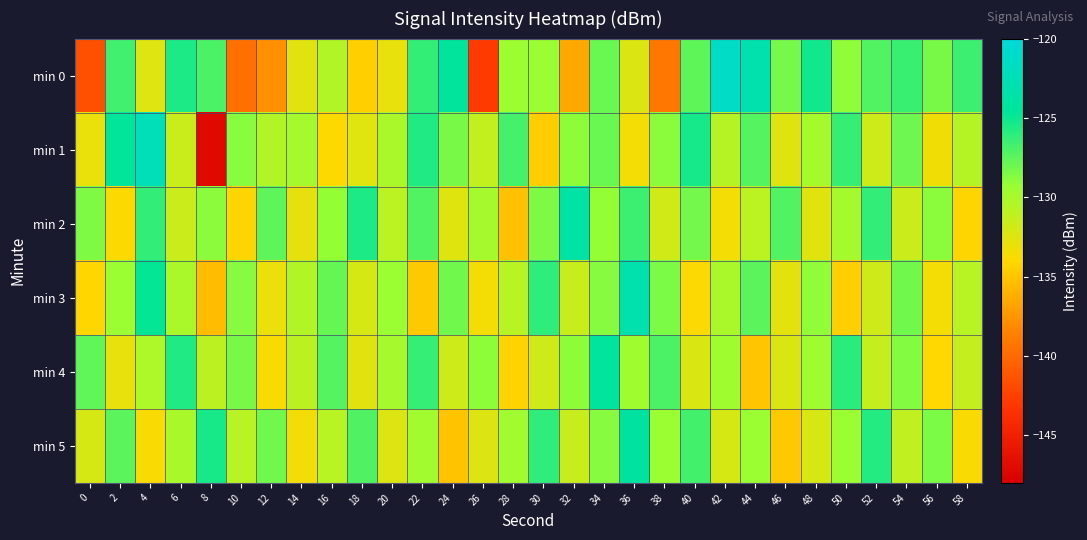

Which has a higher value, 24 or 36?

24